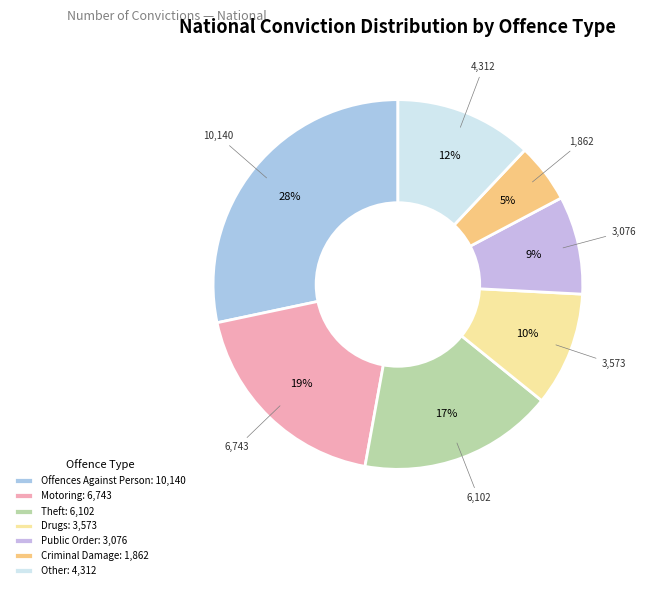

Rank the categories by value from lowest to highest.

Criminal Damage: 1,862, Public Order: 3,076, Drugs: 3,573, Other: 4,312, Theft: 6,102, Motoring: 6,743, Offences Against Person: 10,140